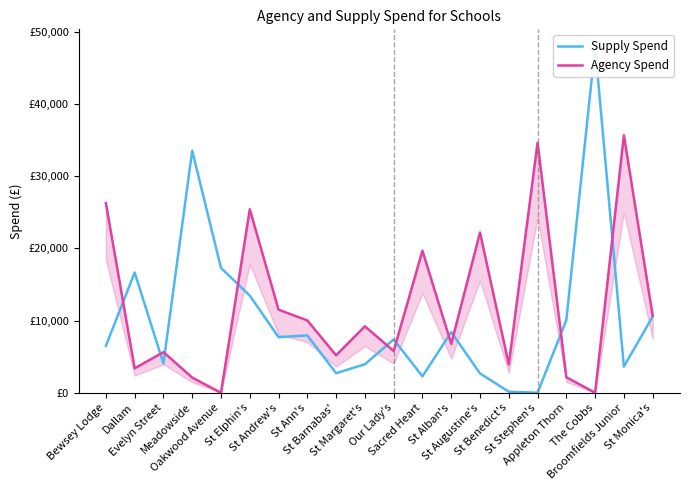

List the labels in order of Supply Spend value, smallest first.

St Stephen's, St Benedict's, Sacred Heart, St Augustine's, St Barnabas', Broomfields Junior, St Margaret's, Evelyn Street, Bewsey Lodge, Our Lady's, St Andrew's, St Ann's, St Alban's, Appleton Thorn, St Monica's, St Elphin's, Dallam, Oakwood Avenue, Meadowside, The Cobbs